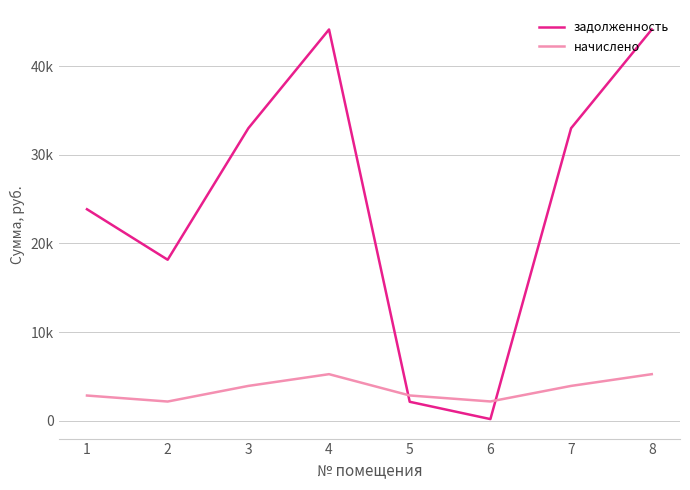

Which category has the lowest value in the задолженность series?

6